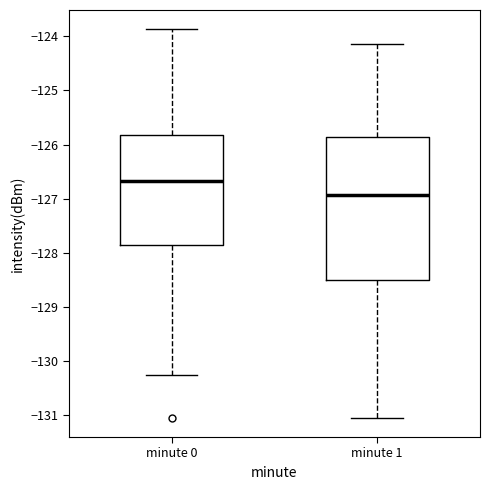

Which box's median line is the highest?

minute 0